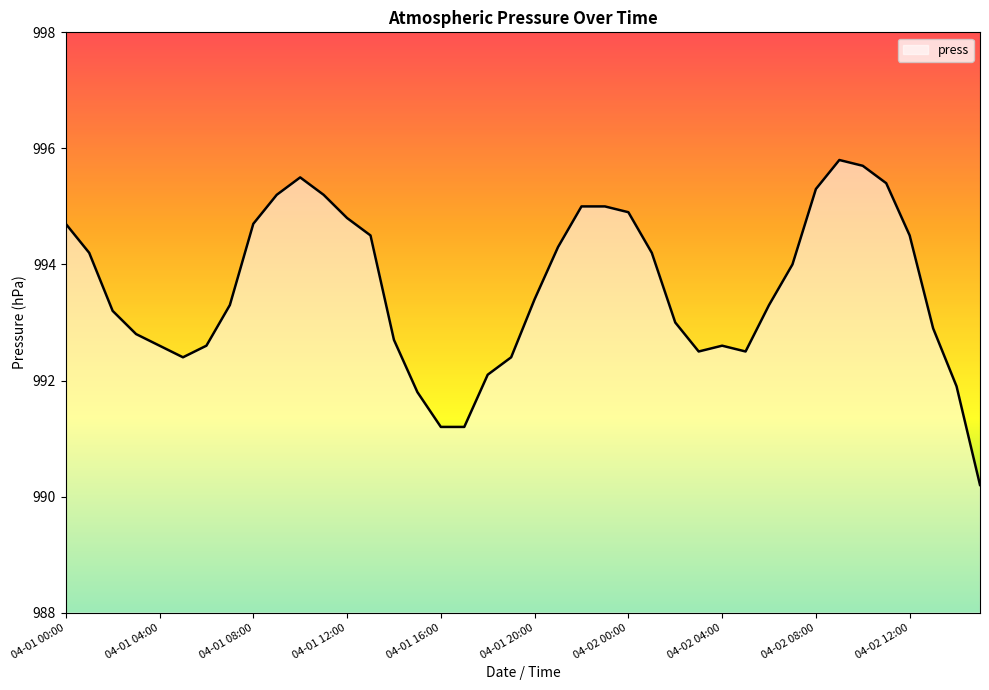

What is the difference between the maximum and minimum values?

5.6